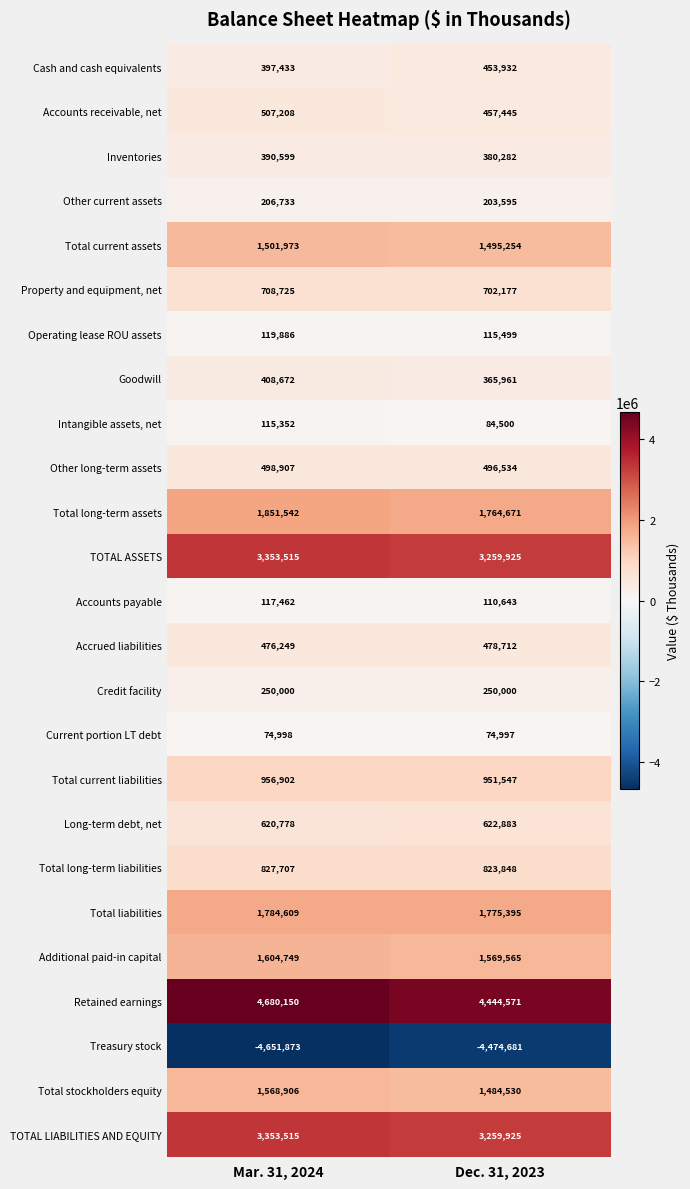

Which series changed the most between Mar. 31, 2024 and Dec. 31, 2023?

Retained earnings